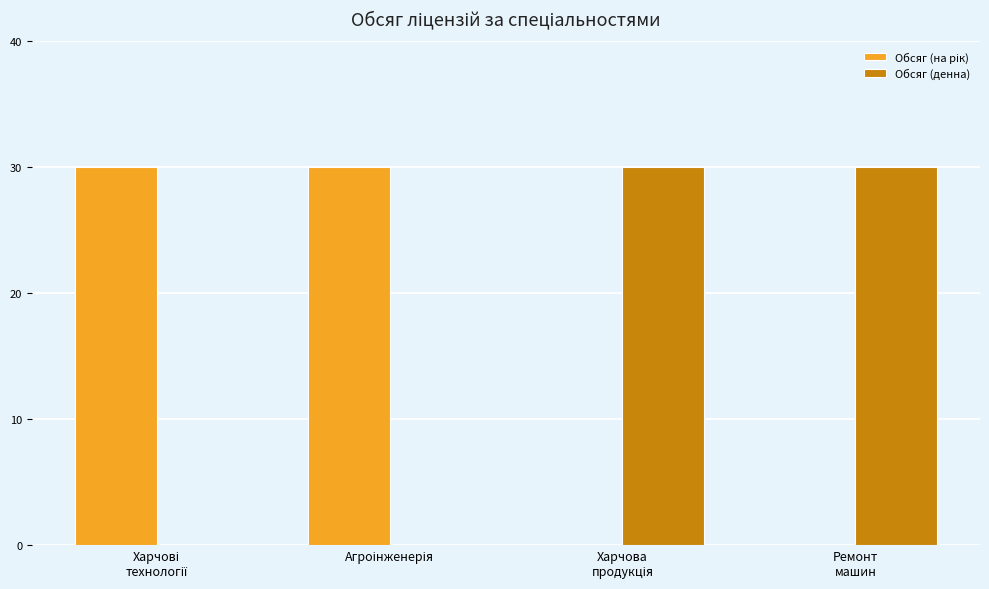

How many groups of bars are there?

4